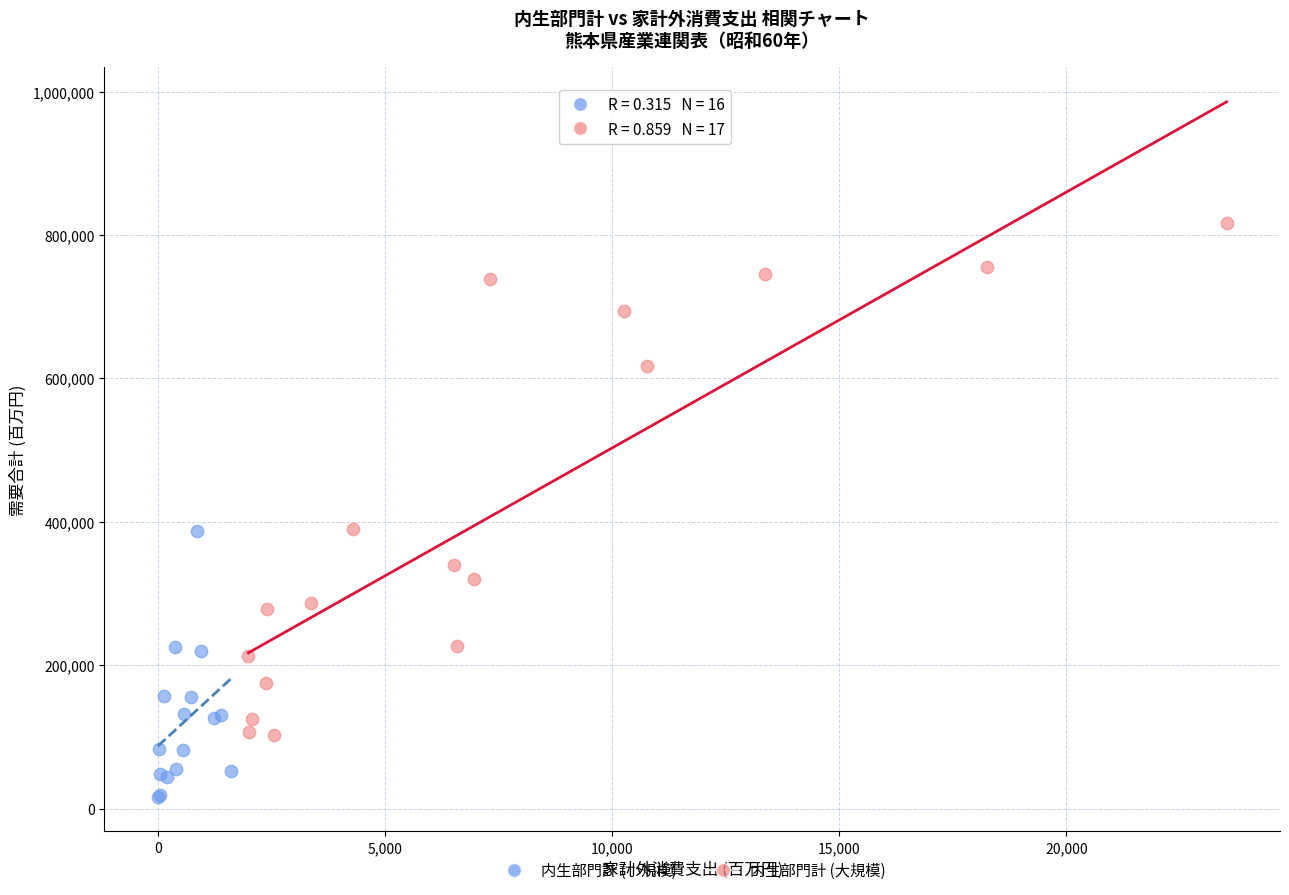

Which series reaches the minimum Y coordinate?

内生部門計 (小規模)